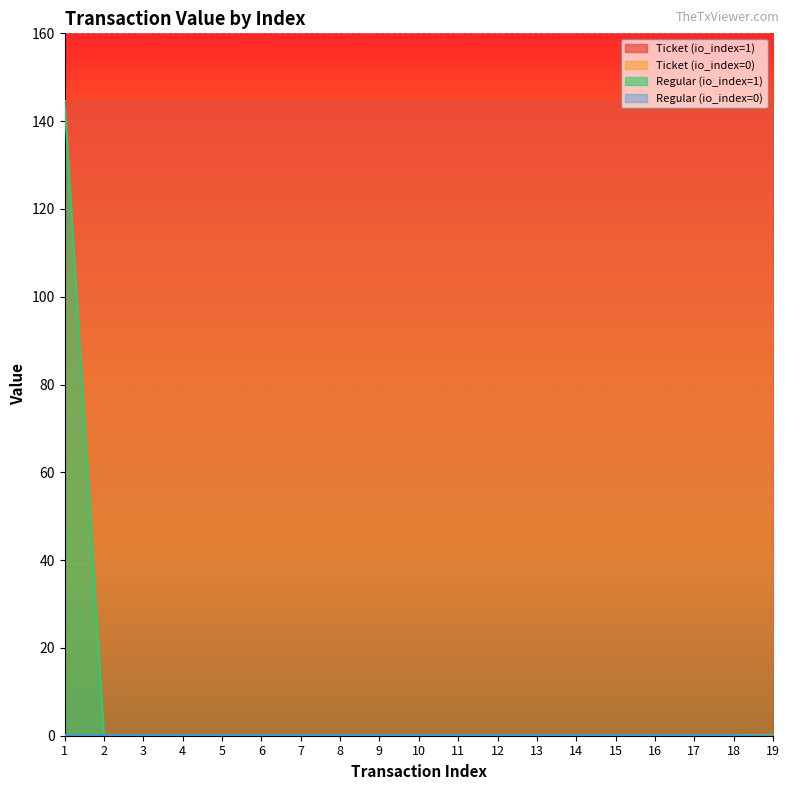

What is the difference between the maximum and minimum values in the Regular (io_index=0) series?

0.1